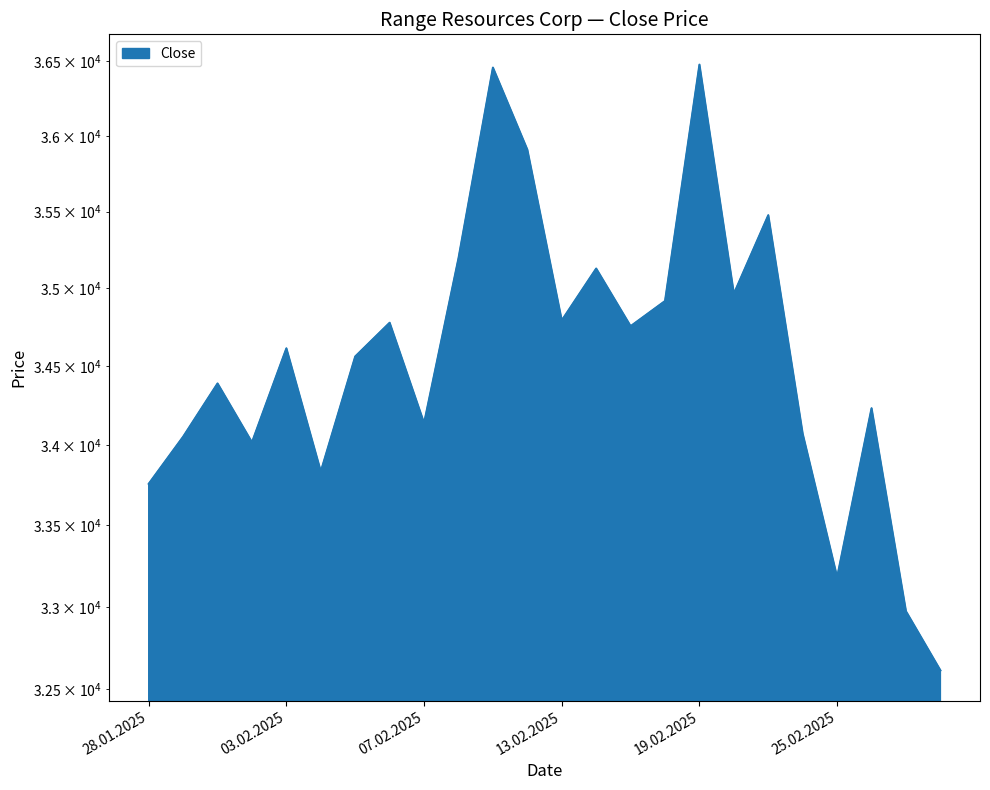

Count the number of data series in this chart.

1